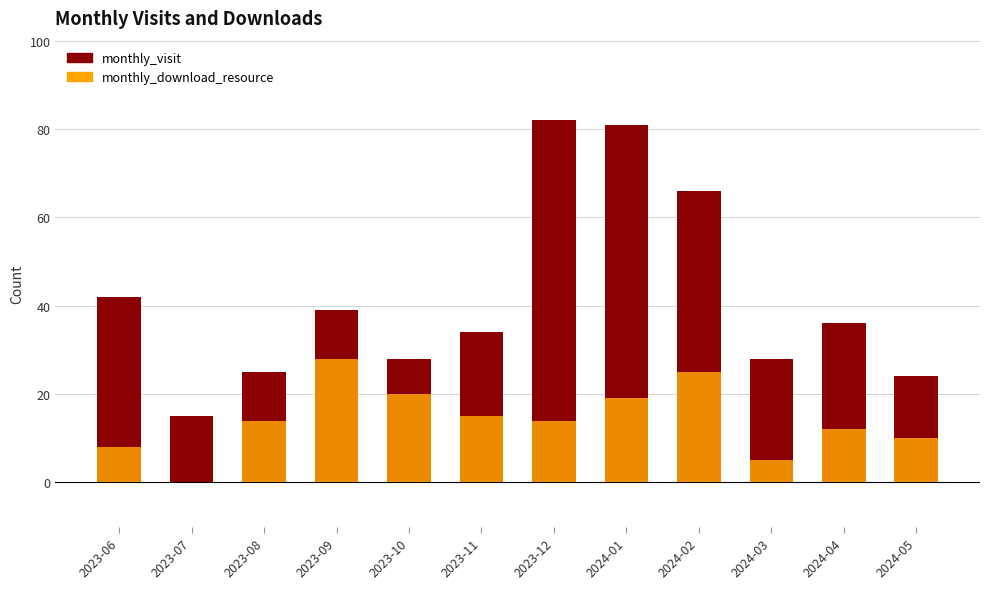

How many bars are there in total?

24